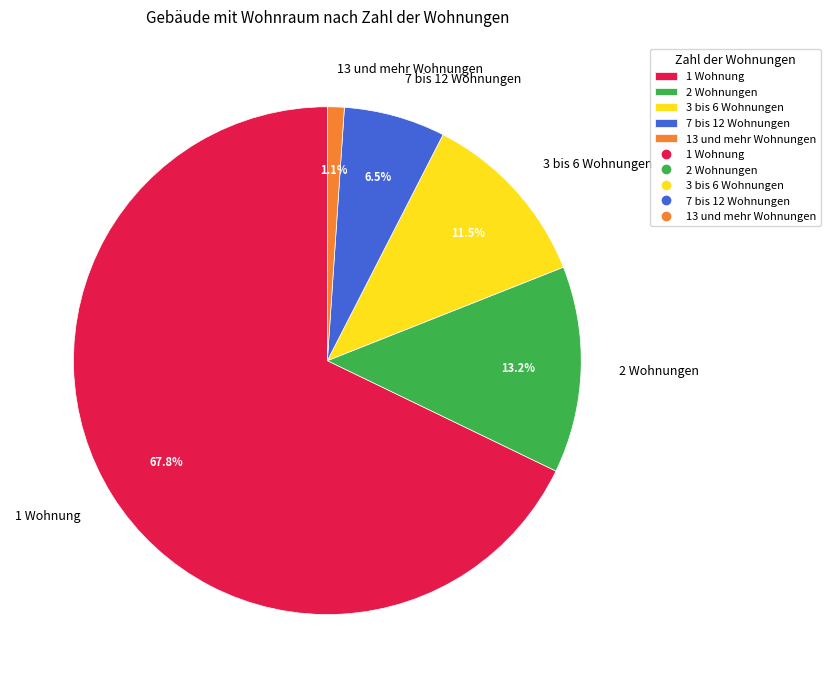

Which has a higher value, 7 bis 12 Wohnungen or 1 Wohnung?

1 Wohnung